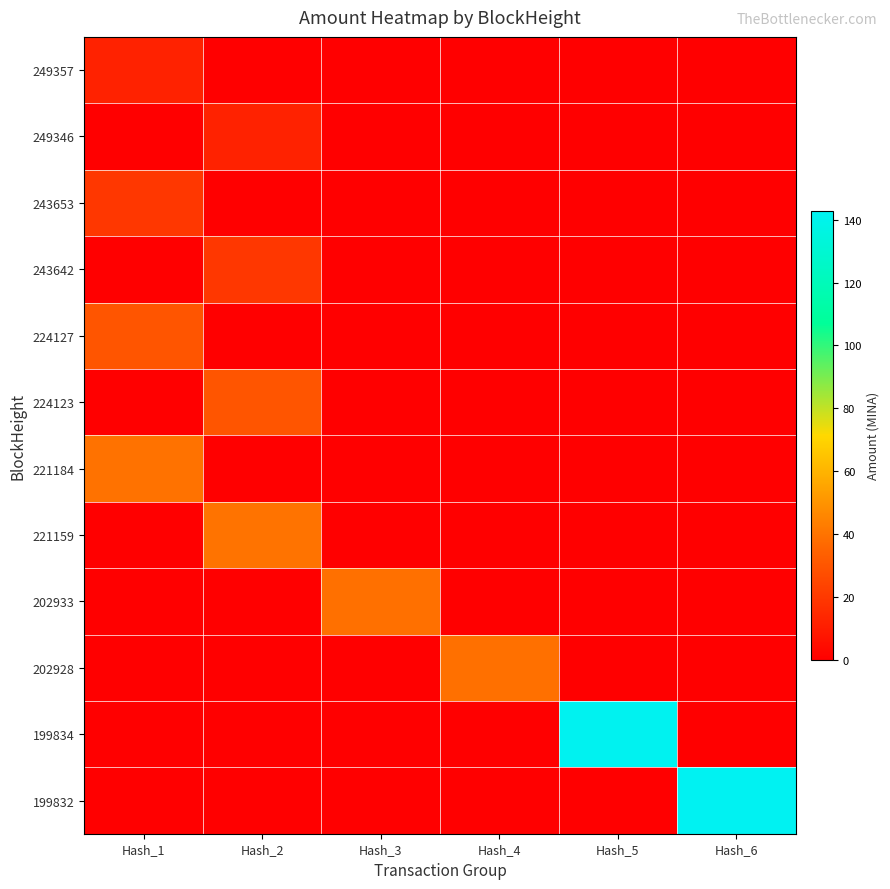

At which category does the chart reach its minimum across all series?

Hash_2